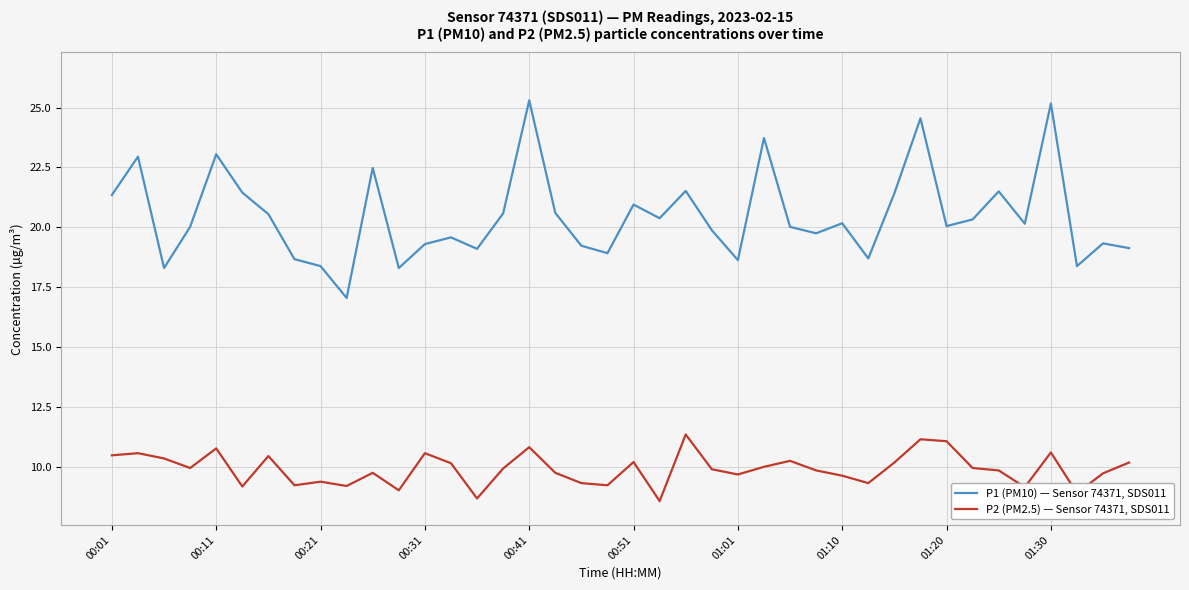

What is the difference between the maximum and minimum values in the P2 (PM2.5) — Sensor 74371, SDS011 series?

2.8